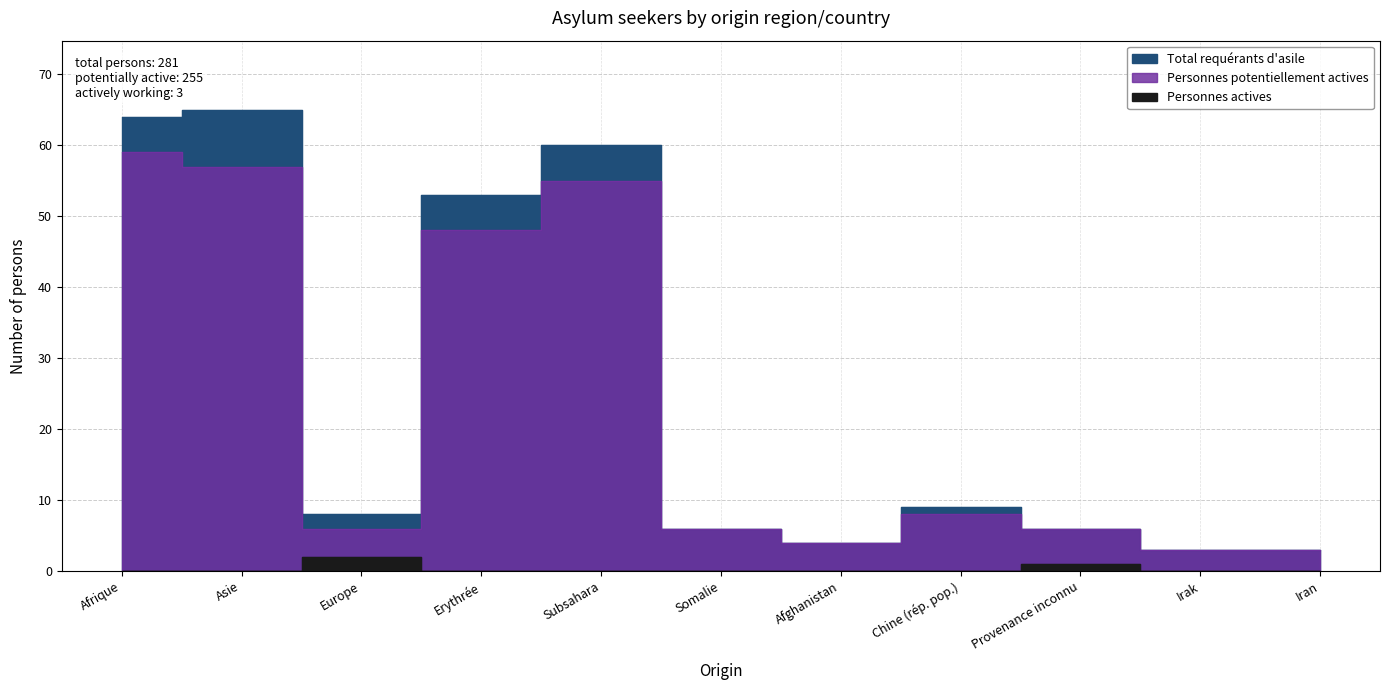

List the series in order of their peak value, lowest first.

Personnes actives, Personnes potentiellement actives, Total requérants d'asile